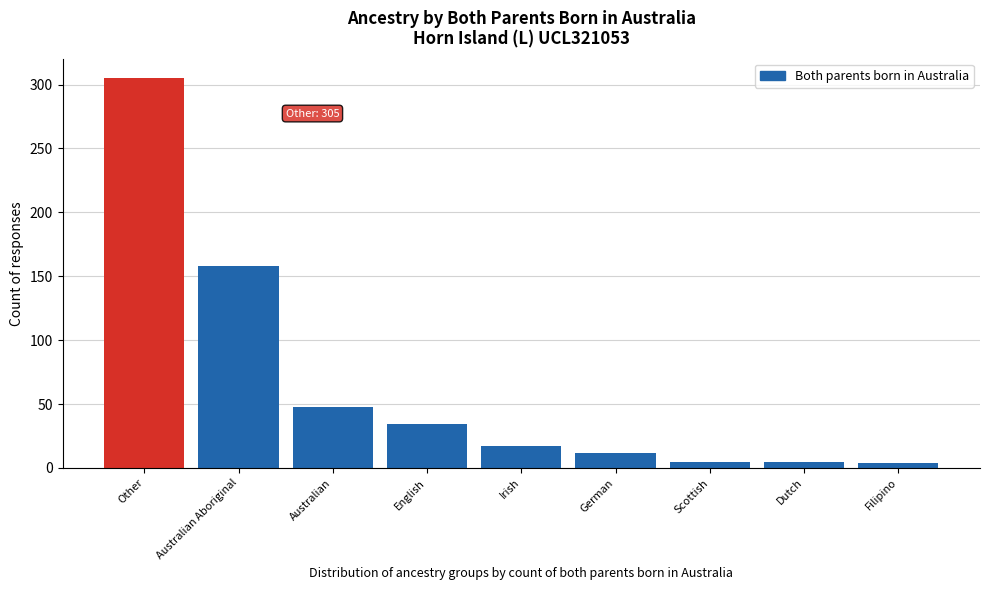

Which category has the highest value across all series?

Other